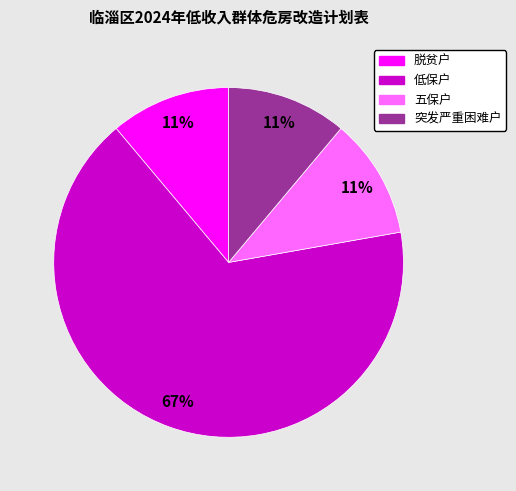

True or false: 突发严重困难户 accounts for 21% of the total.

False